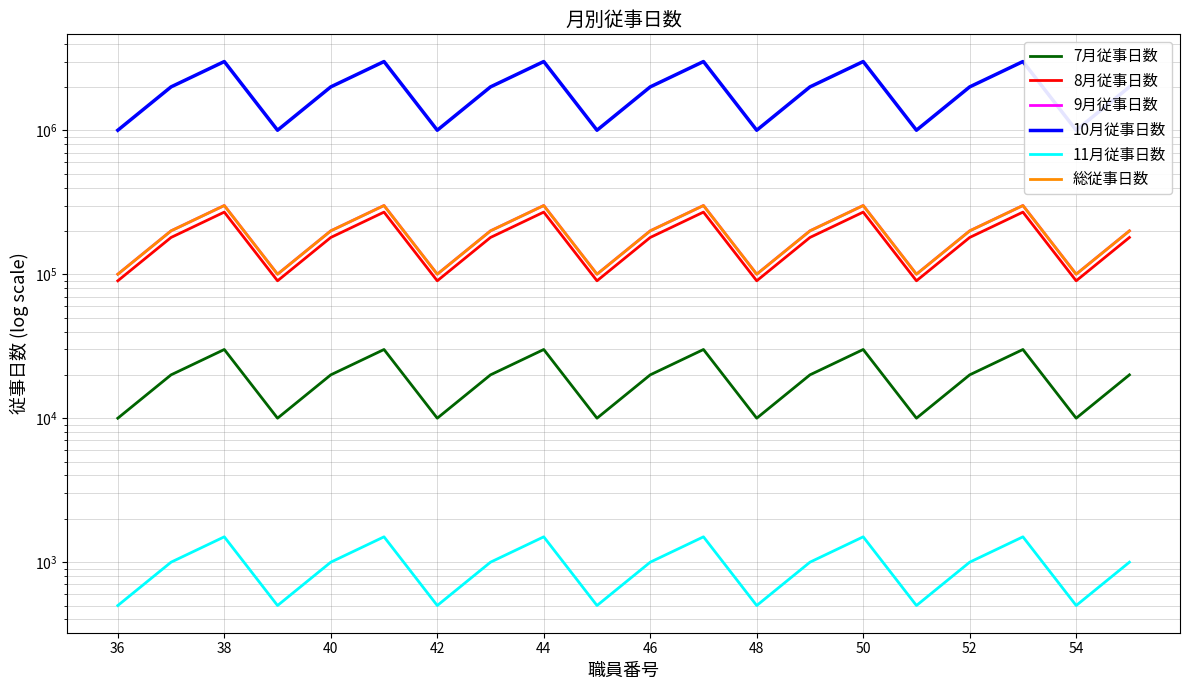

Reading left to right, transcribe all the data shown in this chart.

7月従事日数: 10000	20000	30000	10000	20000	30000	10000	20000	30000	10000	20000	30000	10000	20000	30000	10000	20000	30000	10000	20000
8月従事日数: 90000	180000	270000	90000	180000	270000	90000	180000	270000	90000	180000	270000	90000	180000	270000	90000	180000	270000	90000	180000
9月従事日数: 100000	200000	300000	100000	200000	300000	100000	200000	300000	100000	200000	300000	100000	200000	300000	100000	200000	300000	100000	200000
10月従事日数: 1000000	2000000	3000000	1000000	2000000	3000000	1000000	2000000	3000000	1000000	2000000	3000000	1000000	2000000	3000000	1000000	2000000	3000000	1000000	2000000
11月従事日数: 500	1000	1500	500	1000	1500	500	1000	1500	500	1000	1500	500	1000	1500	500	1000	1500	500	1000
総従事日数: 100000	200000	300000	100000	200000	300000	100000	200000	300000	100000	200000	300000	100000	200000	300000	100000	200000	300000	100000	200000